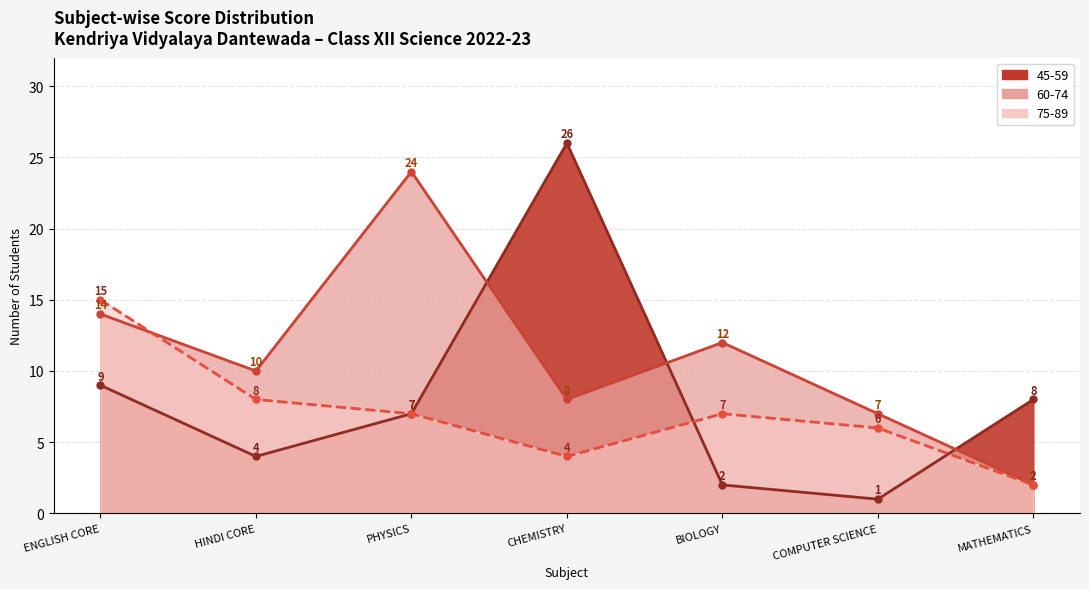

Where is 60-74 nearest to the value 13?

ENGLISH CORE